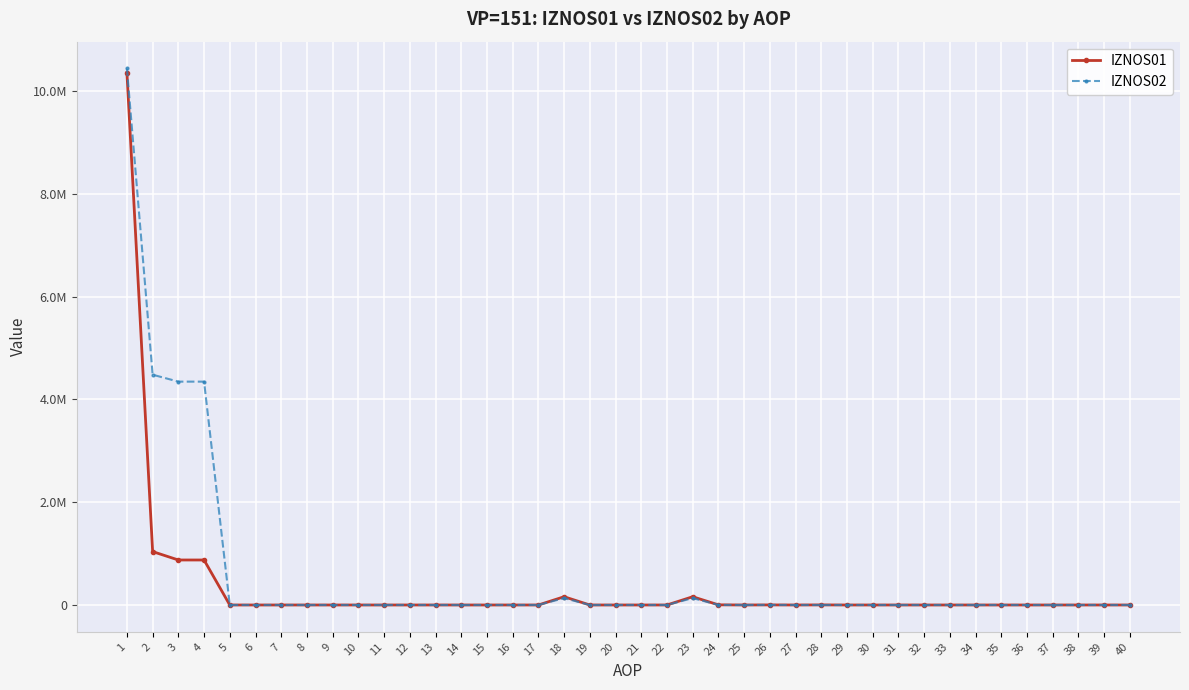

Reading right to left, transcribe all the data shown in this chart.

IZNOS01: 0.0	0.0	0.0	0.0	0.0	0.0	0.0	0.0	0.0	0.0	0.0	0.0	1590.0	0.0	1387.0	0.0	2977.0	160461.0	0.0	0.0	0.0	0.0	160461.0	0.0	0.0	0.0	0.0	0.0	0.0	0.0	0.0	0.0	0.0	0.0	0.0	0.0	875314.0	875314.0	1038752.0	10353912.0
IZNOS02: 0.0	0.0	0.0	0.0	0.0	0.0	0.0	0.0	0.0	0.0	0.0	0.0	0.0	0.0	1343.7	0.0	1343.7	133572.4	0.0	0.0	0.0	0.0	133572.4	0.0	0.0	0.0	0.0	0.0	0.0	0.0	0.0	0.0	0.0	0.0	0.0	0.0	4344877.0	4344877.0	4479793.1	10436463.4